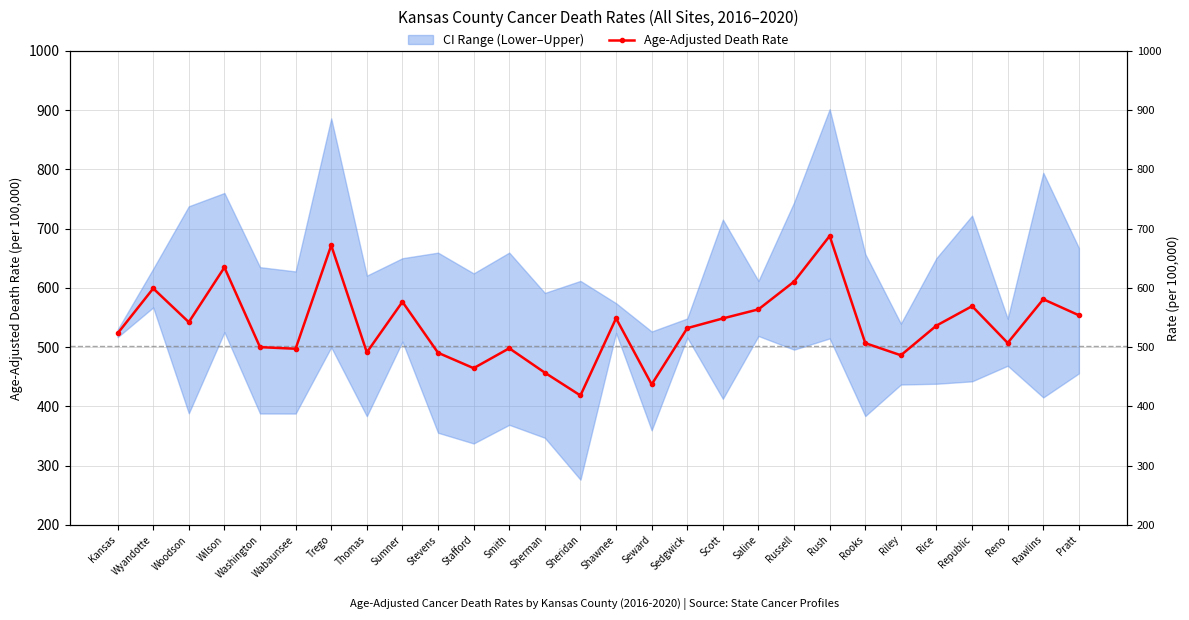

List the labels in order of value, largest first.

Rush, Trego, Wilson, Russell, Wyandotte, Rawlins, Sumner, Republic, Saline, Pratt, Shawnee, Scott, Woodson, Rice, Sedgwick, Kansas, Reno, Rooks, Washington, Smith, Wabaunsee, Thomas, Stevens, Riley, Stafford, Sherman, Seward, Sheridan